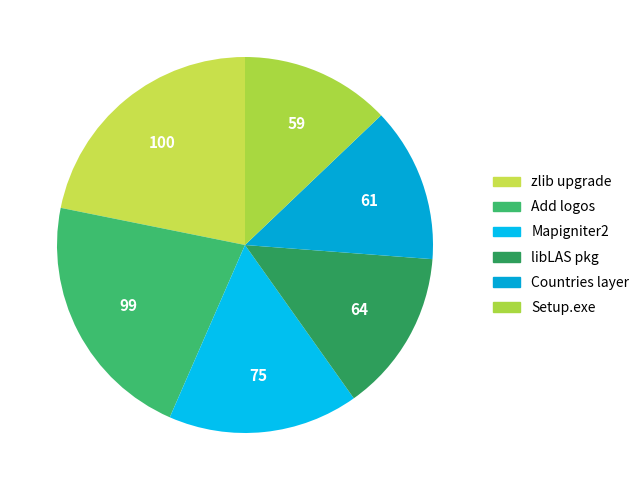

How many segments does this pie chart have?

6